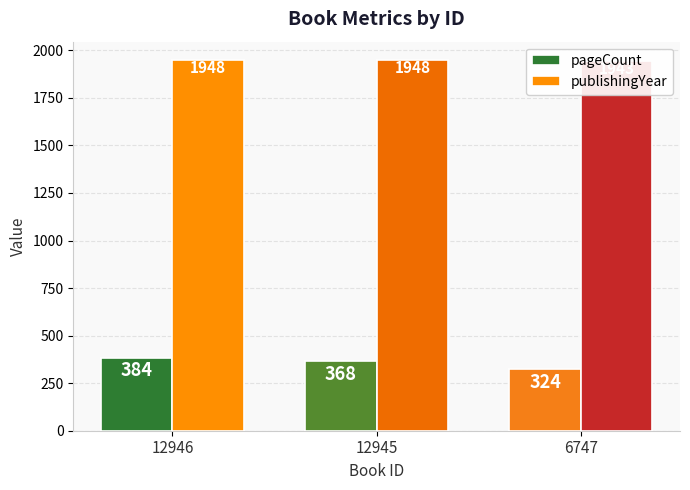

At which category does the chart reach its peak across all series?

12946